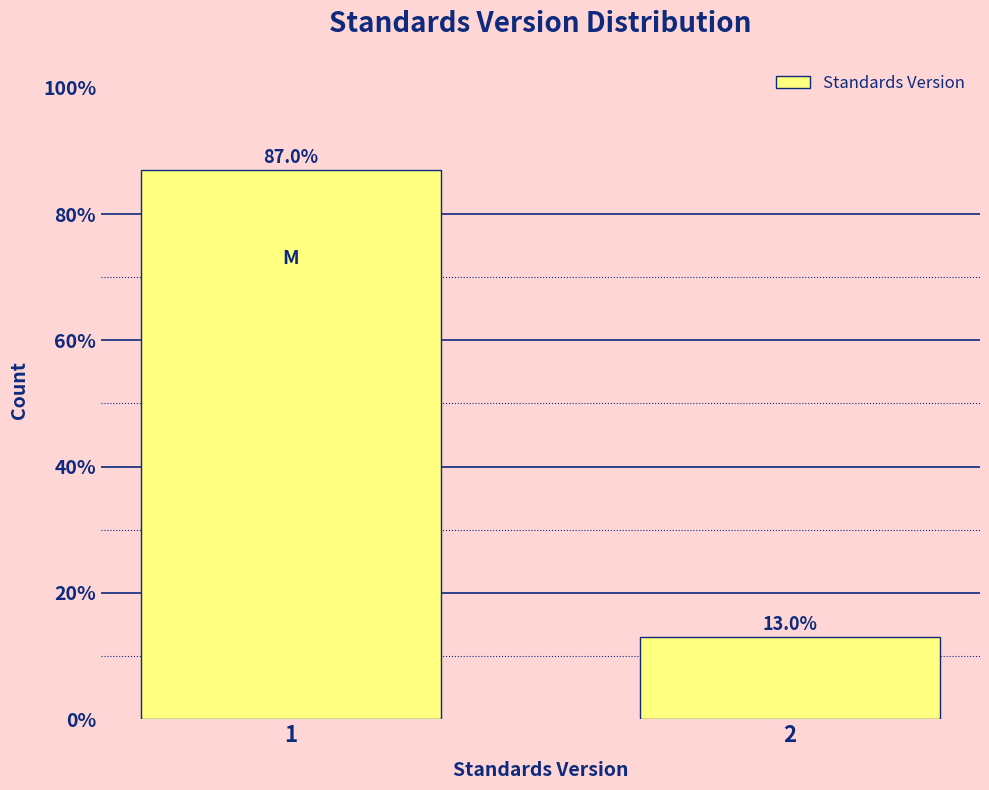

Reading left to right, extract all data points from this chart.

87.0	13.0